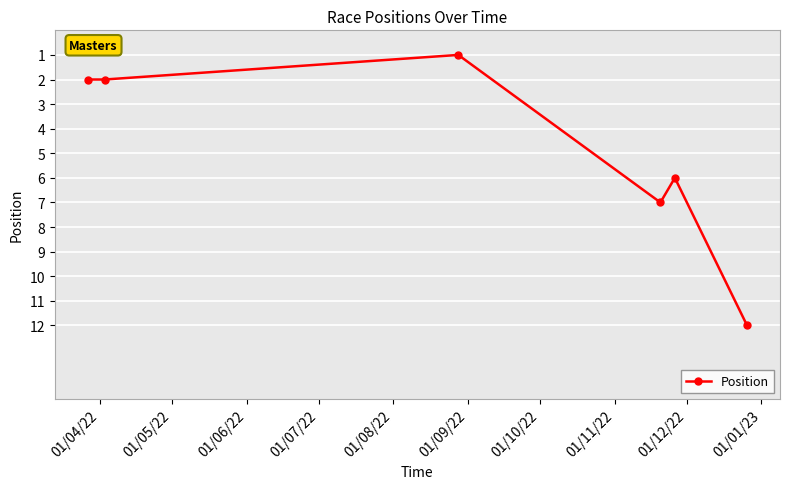

True or false: there are more than 0 points higher than both neighbors.

True